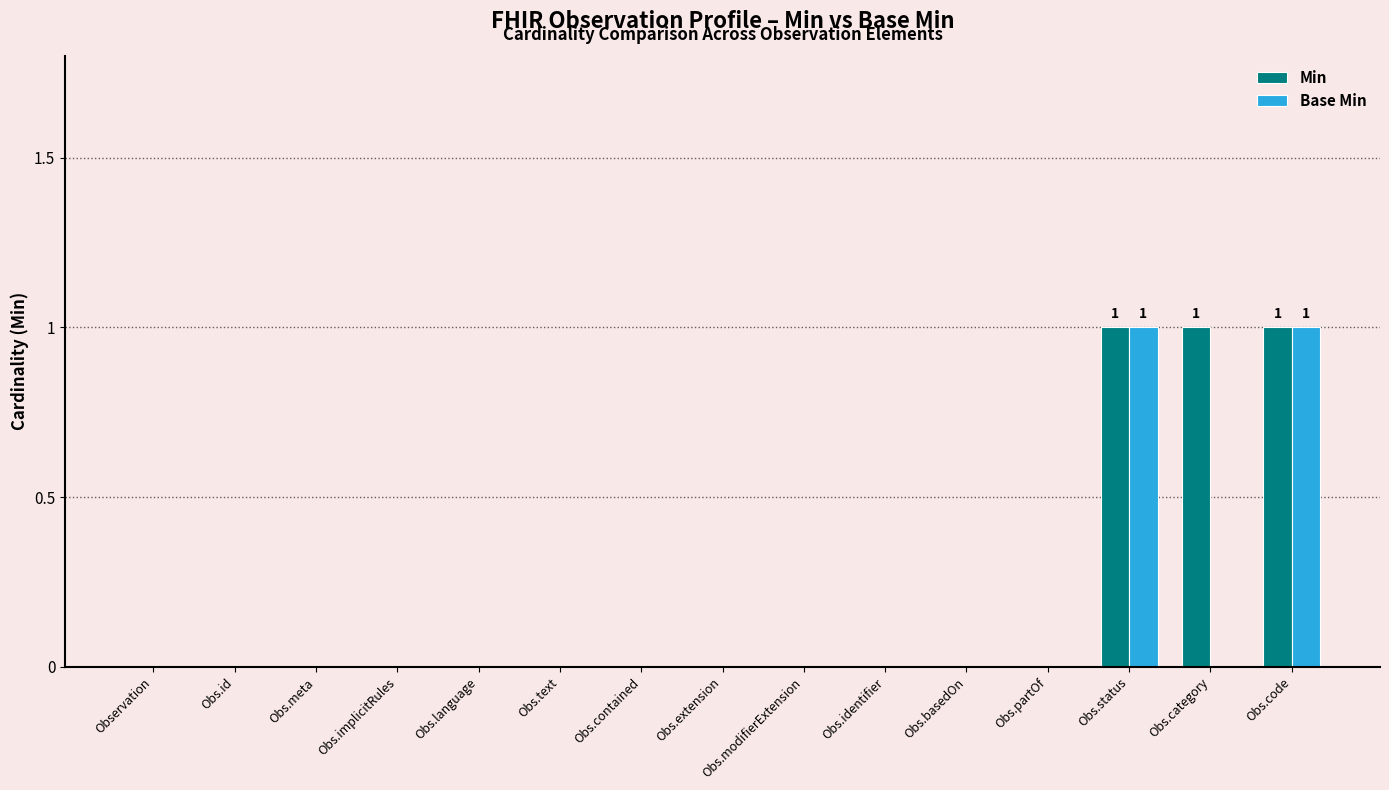

The value of Base Min at Obs.text is 0. True or false?

True